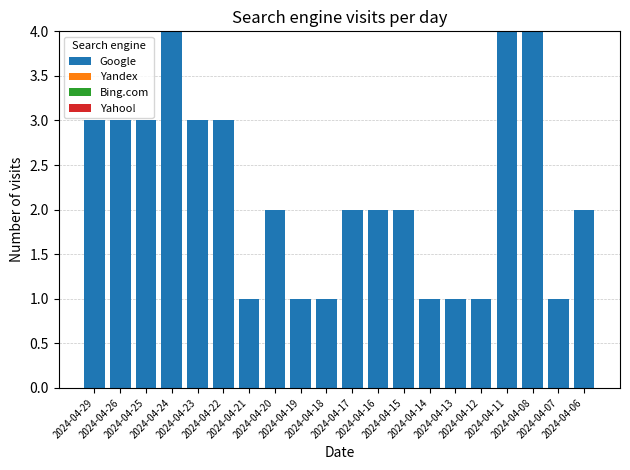

What is the maximum value shown in the chart?

4